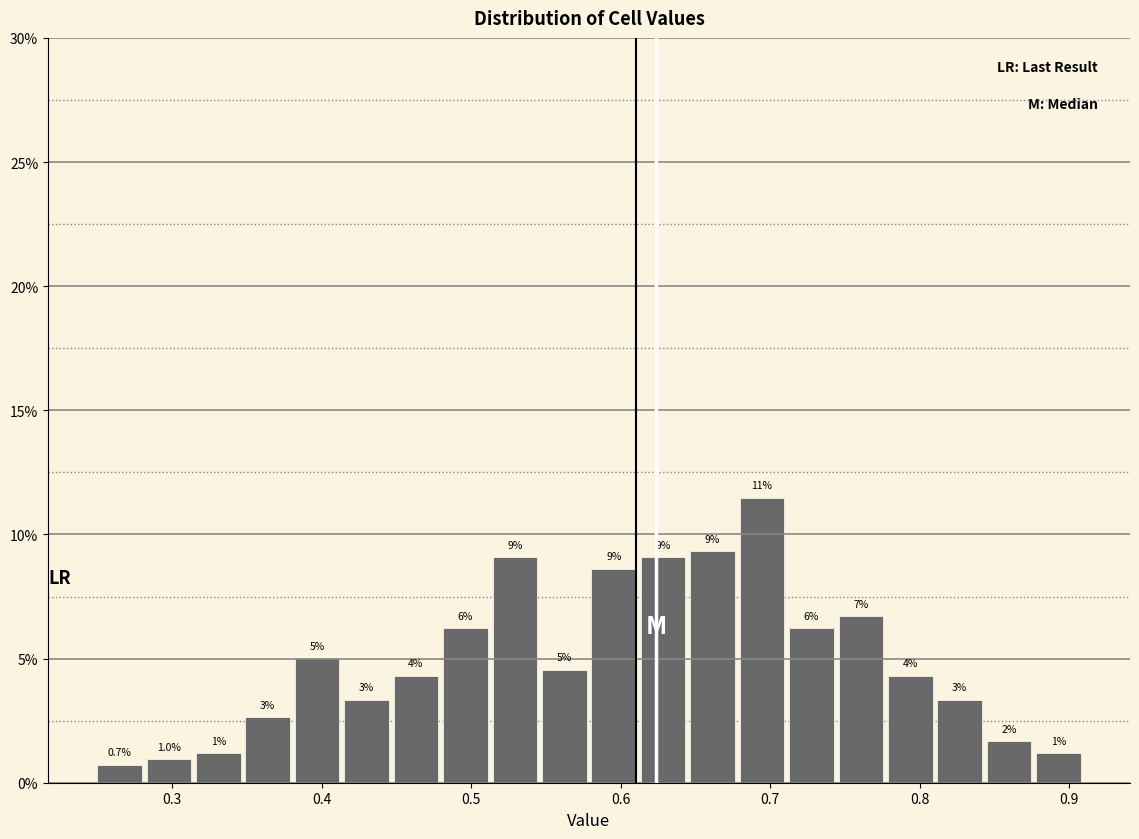

Read against the x-axis, roughly where is the centre of the tallest bar?

0.69